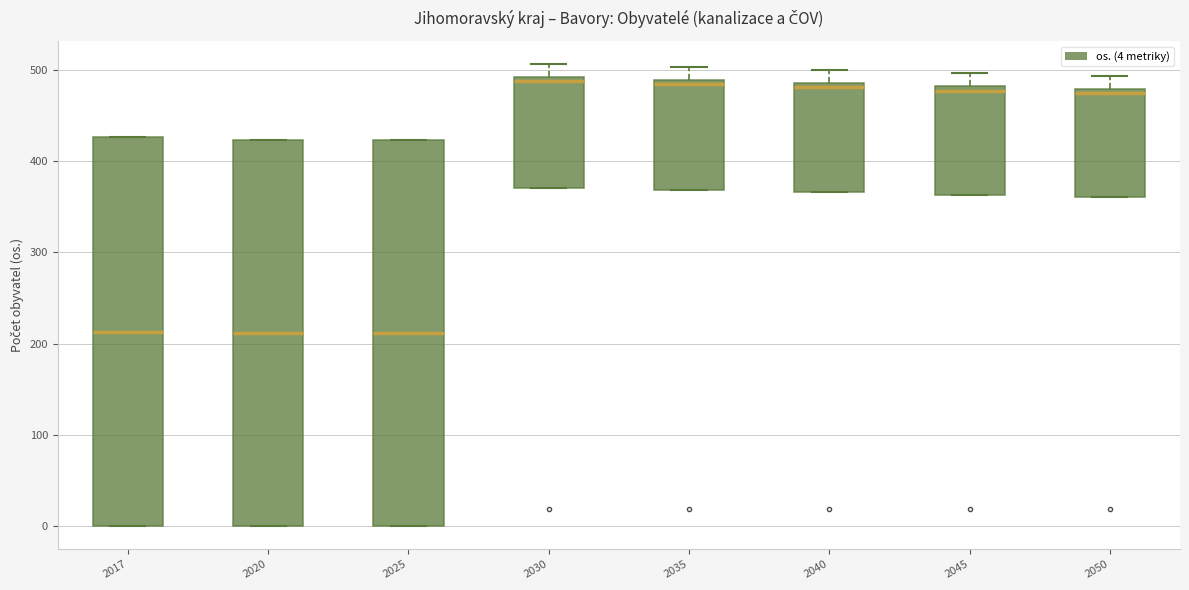

Reading left to right, transcribe this box plot: for each box, give where its median line is, the range the box spans, and where its two whiskers end, as read against the y-axis. The values are not printed on the chart, so give them approximately, as read against the axis.

2017: median 210, box 0 to 430, whiskers 0 to 430
2020: median 210, box 0 to 420, whiskers 0 to 420
2025: median 210, box 0 to 420, whiskers 0 to 420
2030: median 490 (just below the box's upper edge), box 370 to 490, whiskers 370 to 510
2035: median 480, box 370 to 490, whiskers 370 to 500
2040: median 480, box 370 to 490, whiskers 370 to 500
2045: median 480 (just below the box's upper edge), box 360 to 480, whiskers 360 to 500
2050: median 470, box 360 to 480, whiskers 360 to 490